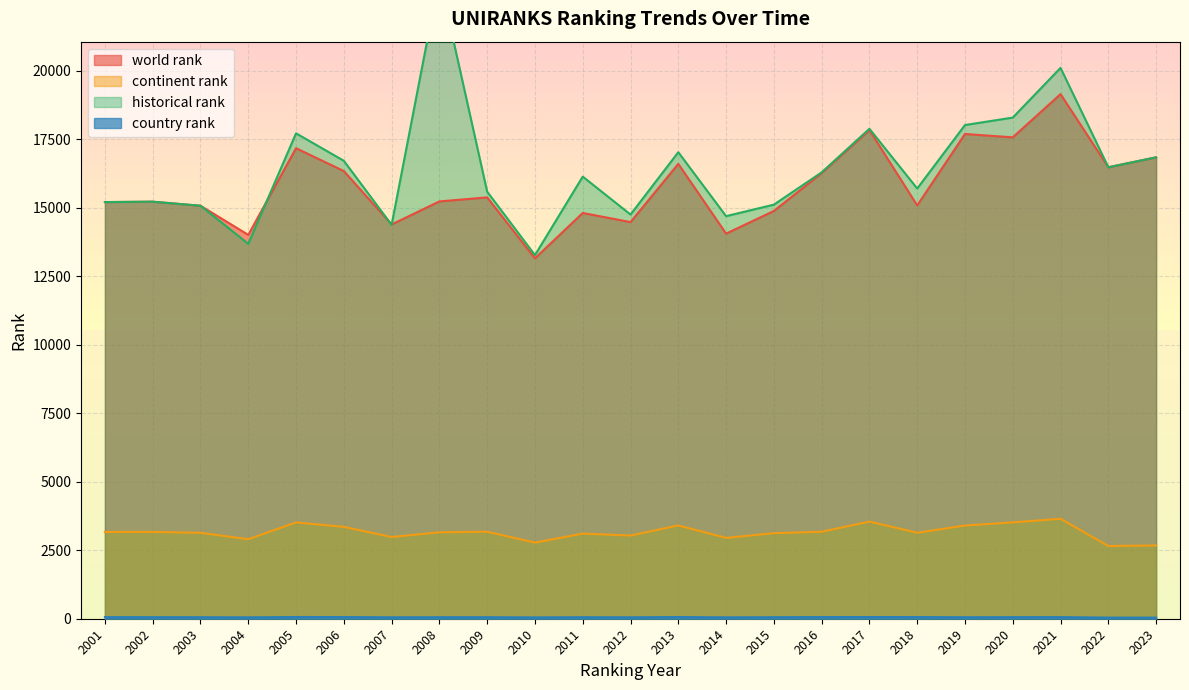

Rank the categories by continent rank value from lowest to highest.

2022, 2023, 2010, 2004, 2014, 2007, 2012, 2011, 2015, 2003, 2018, 2008, 2001, 2002, 2016, 2009, 2006, 2019, 2013, 2005, 2020, 2017, 2021